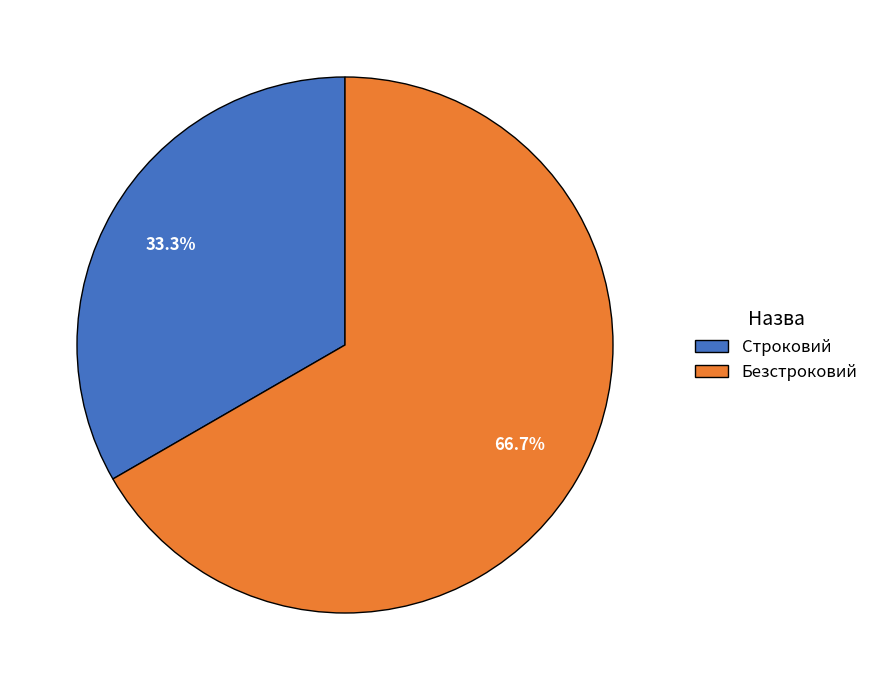

Count the number of slices in the pie.

2